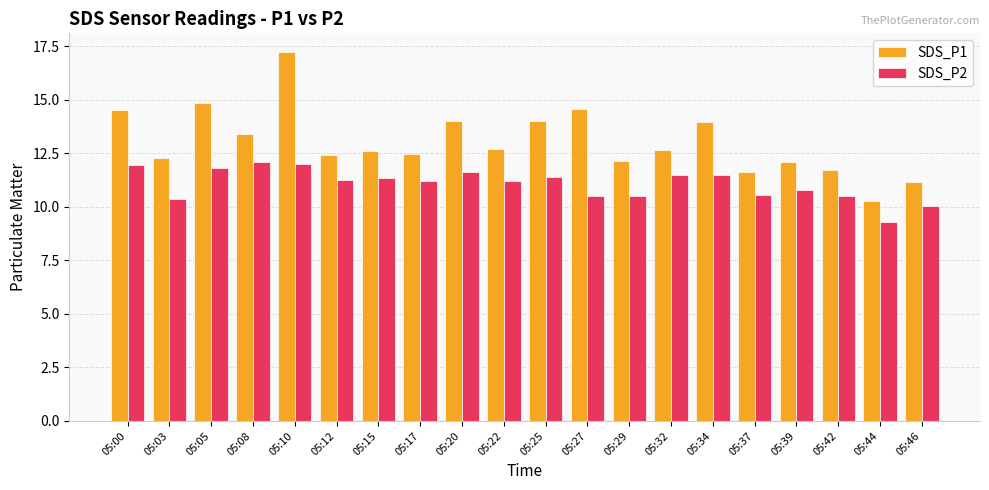

What are all the series names shown in the legend?

SDS_P1, SDS_P2